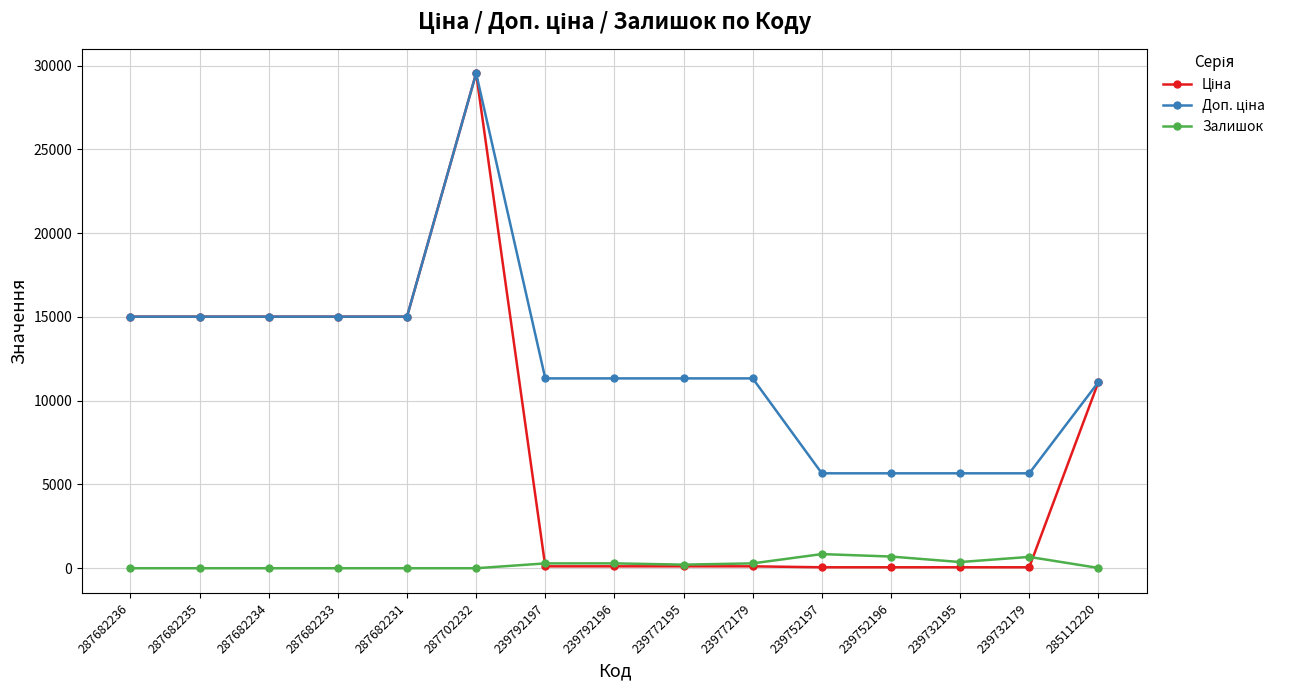

At which category is the sum across all series the highest?

287702232